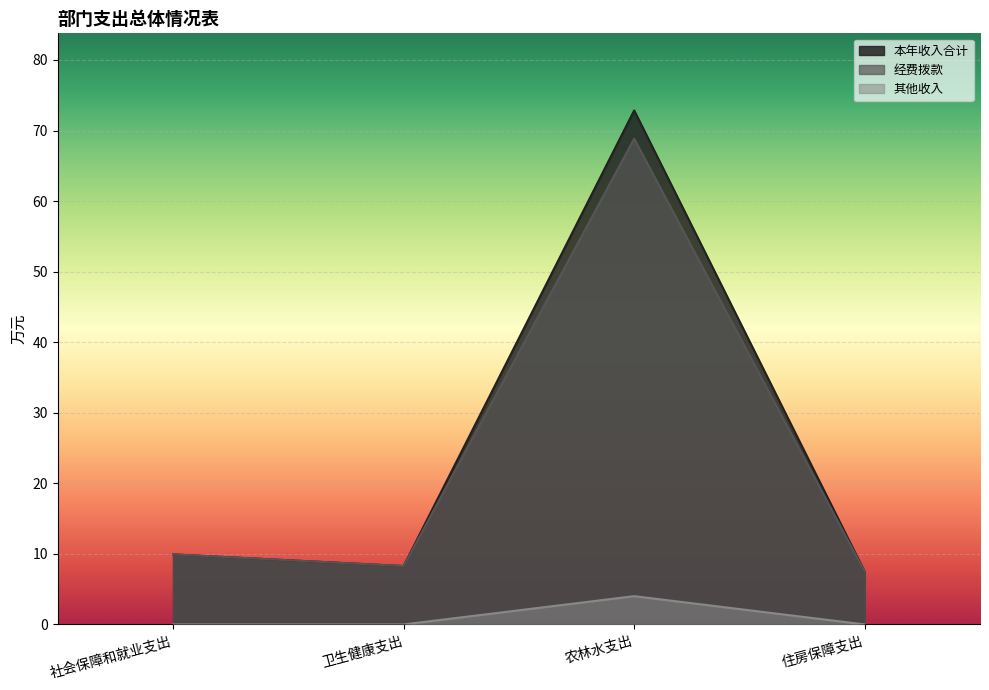

List the series in order of their peak value, lowest first.

其他收入, 经费拨款, 本年收入合计